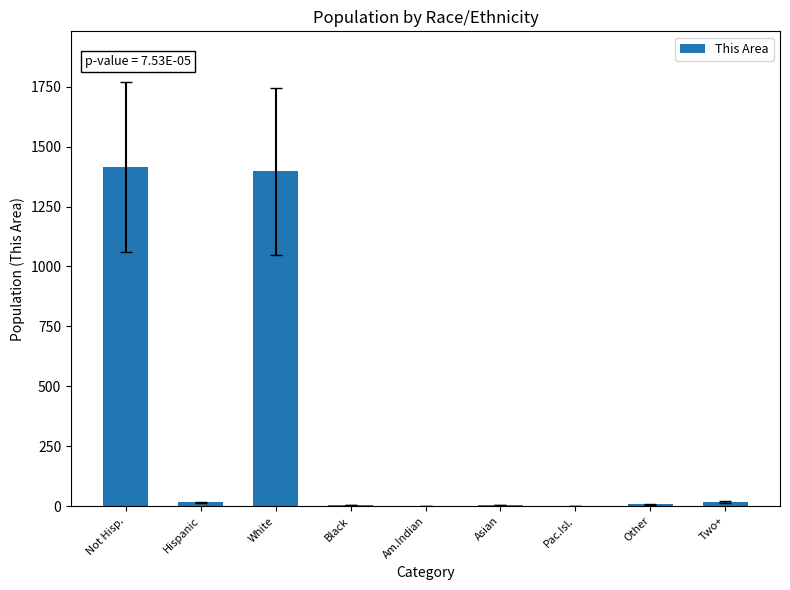

What is the maximum value shown in the chart?

1415